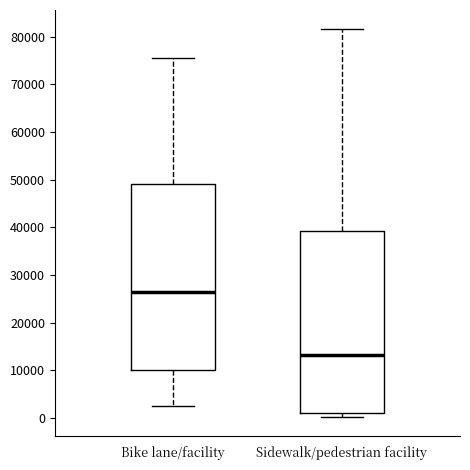

Reading left to right, read every box against the y-axis: the position of its median line, the range the box covers, and the ends of its whiskers. The values are not printed on the chart, so give them approximately, as read against the axis.

Bike lane/facility: median 26000, box 10000 to 49000, whiskers 3000 to 76000
Sidewalk/pedestrian facility: median 13000, box 1000 to 39000, whiskers 0 to 82000